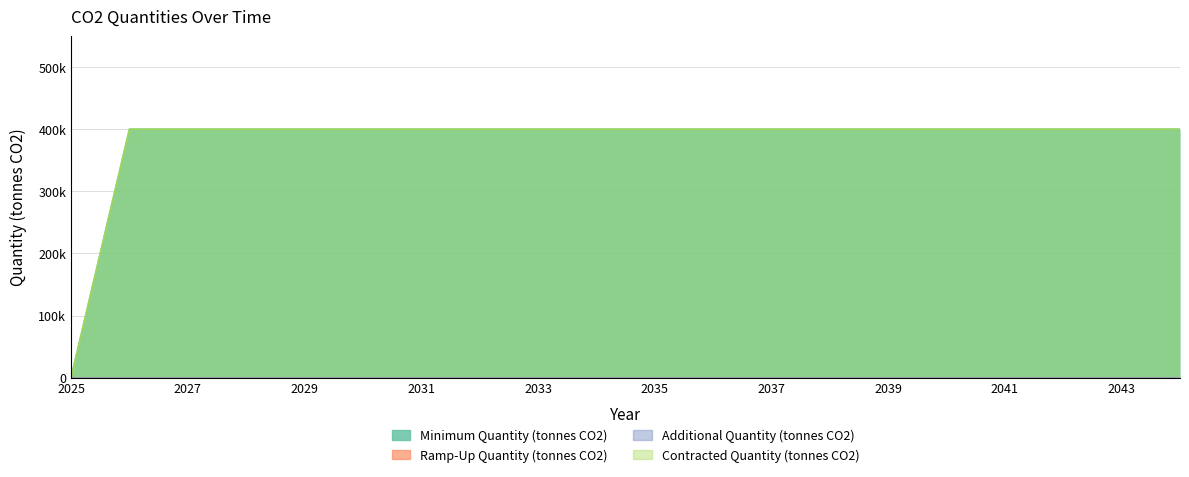

The value of Contracted Quantity (tonnes CO2) at 2029 is 660882. True or false?

False